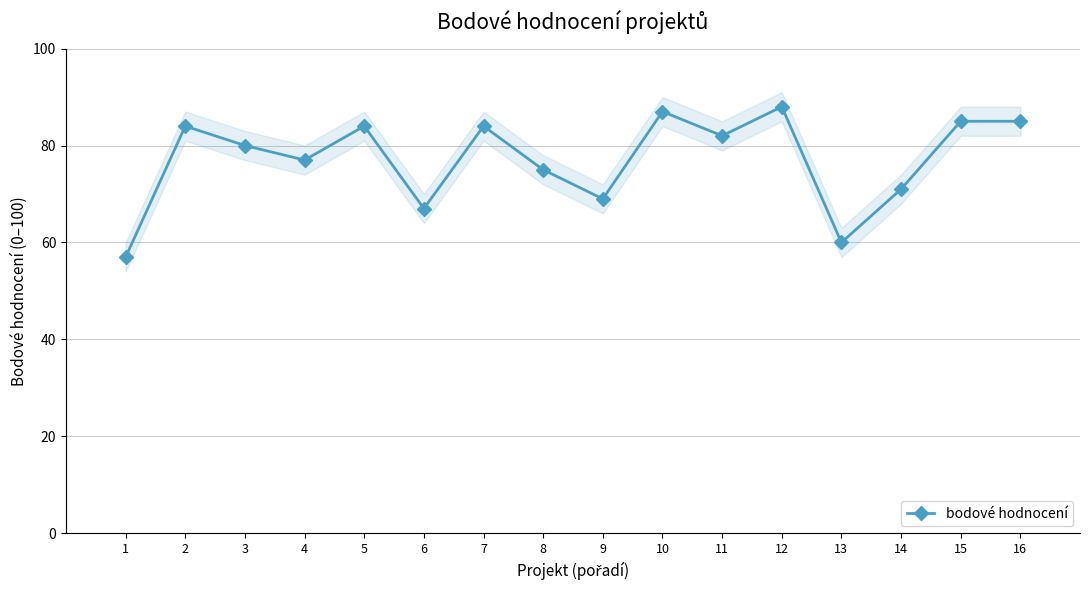

What is the average value?

77